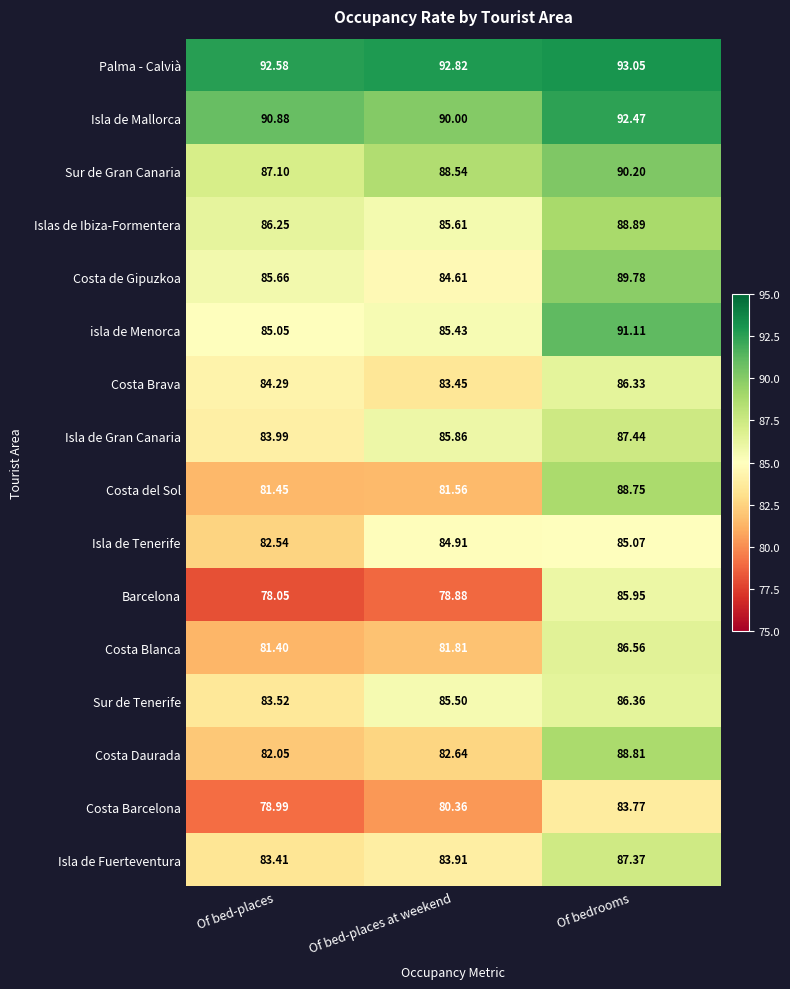

At which label does Costa Barcelona reach its minimum?

Of bed-places